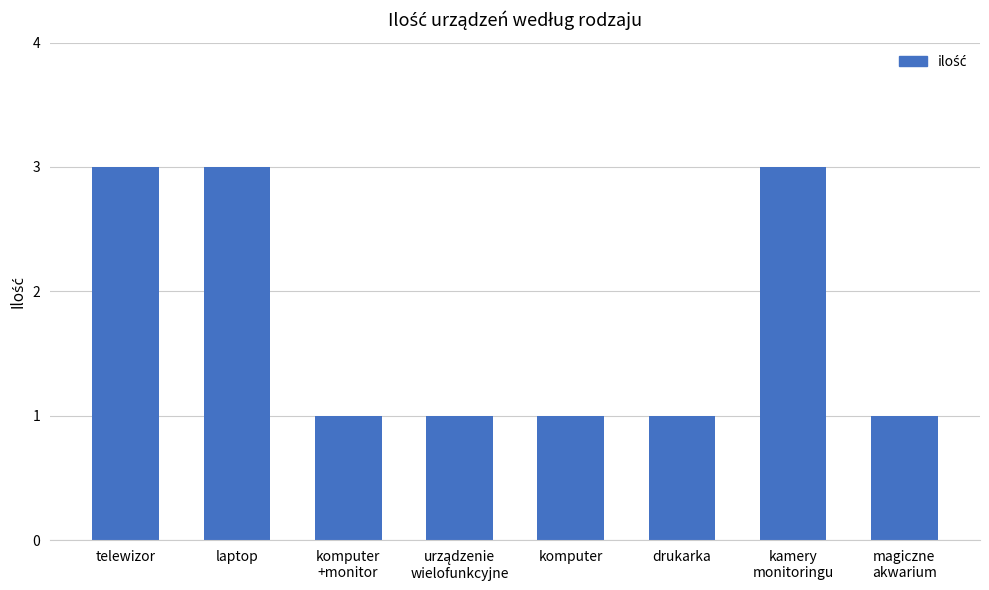

Is it true that the value at komputer is 1?

True